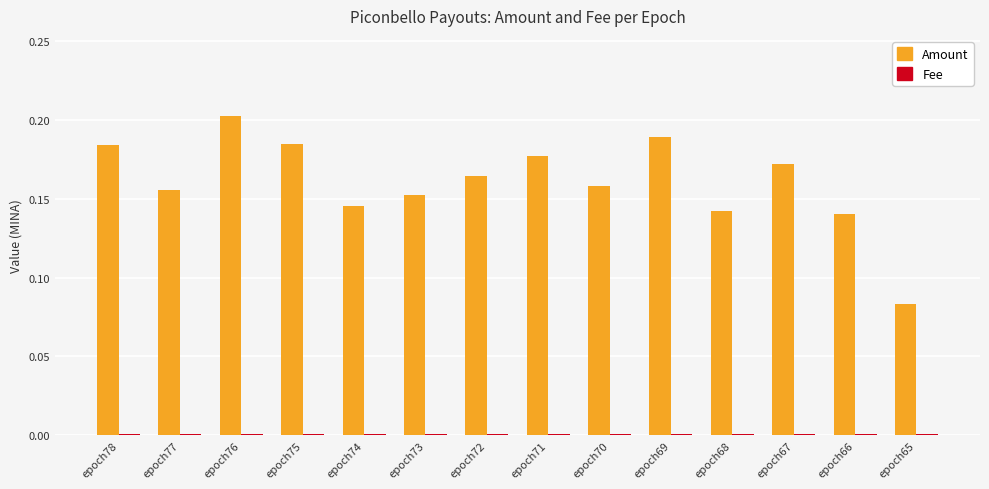

Which series changed the most between epoch71 and epoch65?

Amount